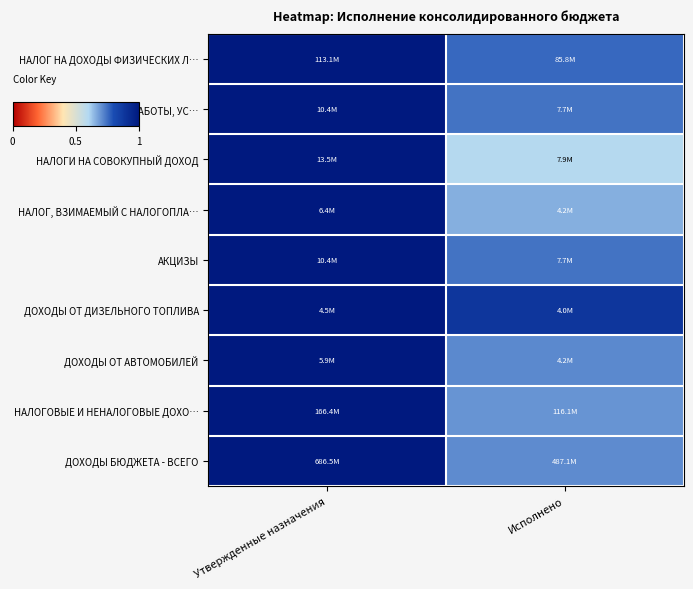

What is the maximum value shown in the chart?

1.0